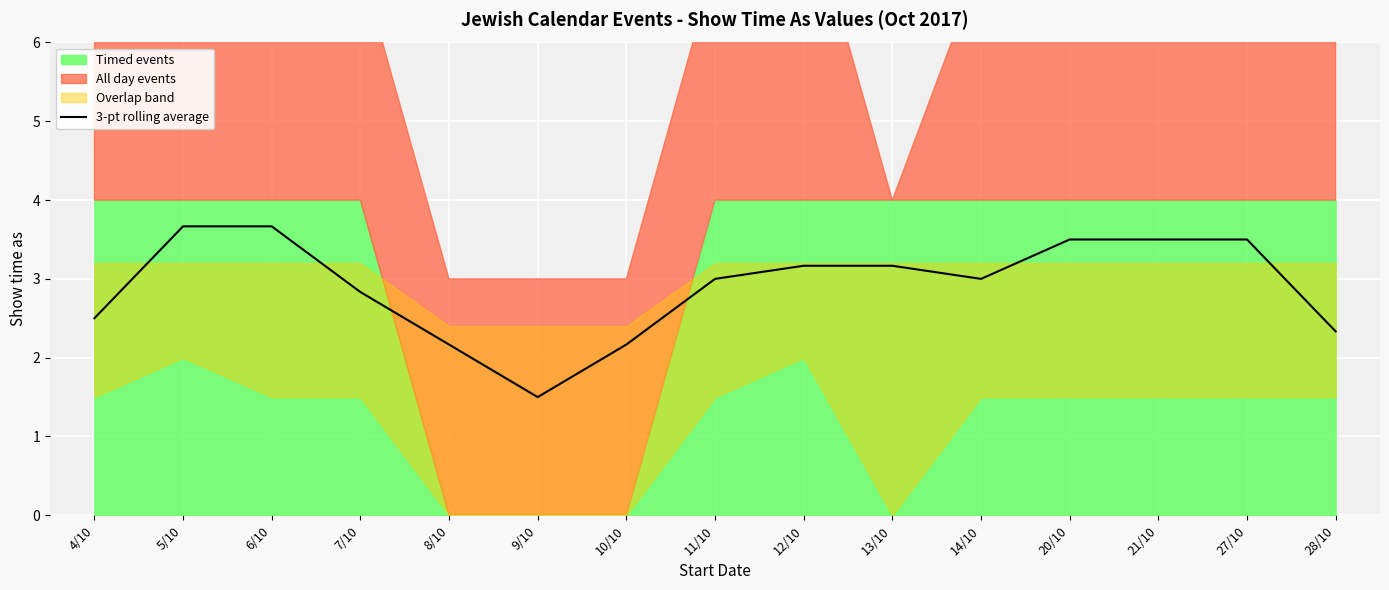

True or false: 3-pt rolling average has a value of 3.2 at 13/10.

True